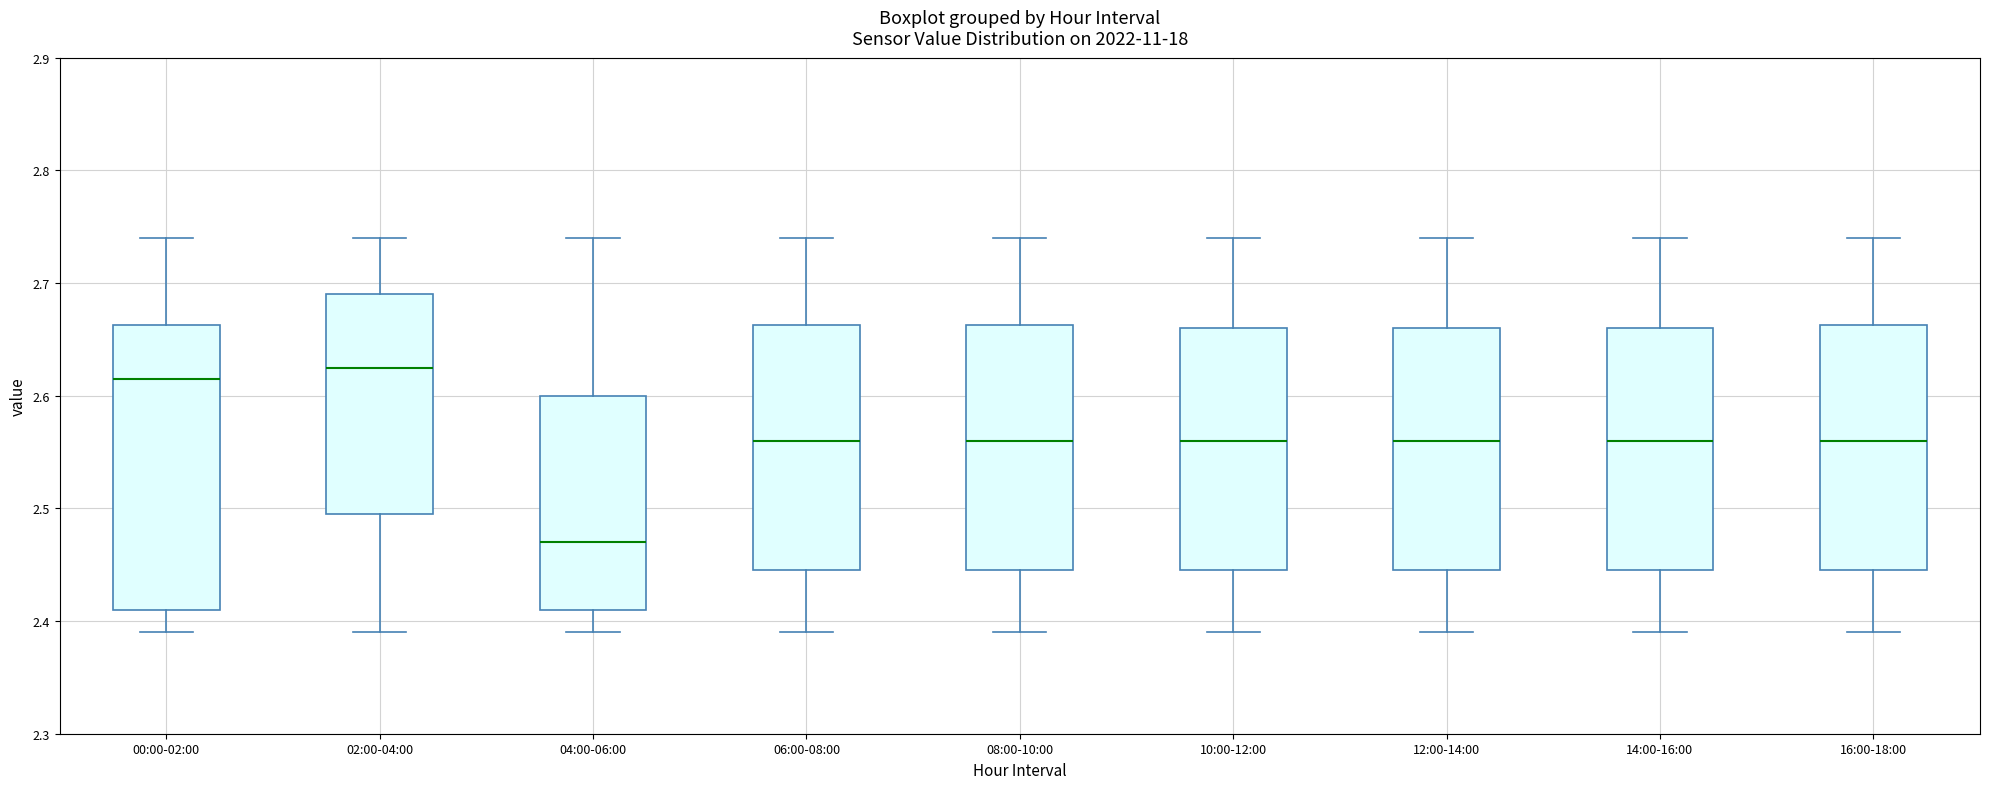

Reading left to right, read every box against the y-axis: the position of its median line, the range the box covers, and the ends of its whiskers. The values are not printed on the chart, so give them approximately, as read against the axis.

00:00-02:00: median 2.62, box 2.41 to 2.66, whiskers 2.39 to 2.74
02:00-04:00: median 2.63, box 2.50 to 2.69, whiskers 2.39 to 2.74
04:00-06:00: median 2.47, box 2.41 to 2.60, whiskers 2.39 to 2.74
06:00-08:00: median 2.56, box 2.45 to 2.66, whiskers 2.39 to 2.74
08:00-10:00: median 2.56, box 2.45 to 2.66, whiskers 2.39 to 2.74
10:00-12:00: median 2.56, box 2.45 to 2.66, whiskers 2.39 to 2.74
12:00-14:00: median 2.56, box 2.45 to 2.66, whiskers 2.39 to 2.74
14:00-16:00: median 2.56, box 2.45 to 2.66, whiskers 2.39 to 2.74
16:00-18:00: median 2.56, box 2.45 to 2.66, whiskers 2.39 to 2.74